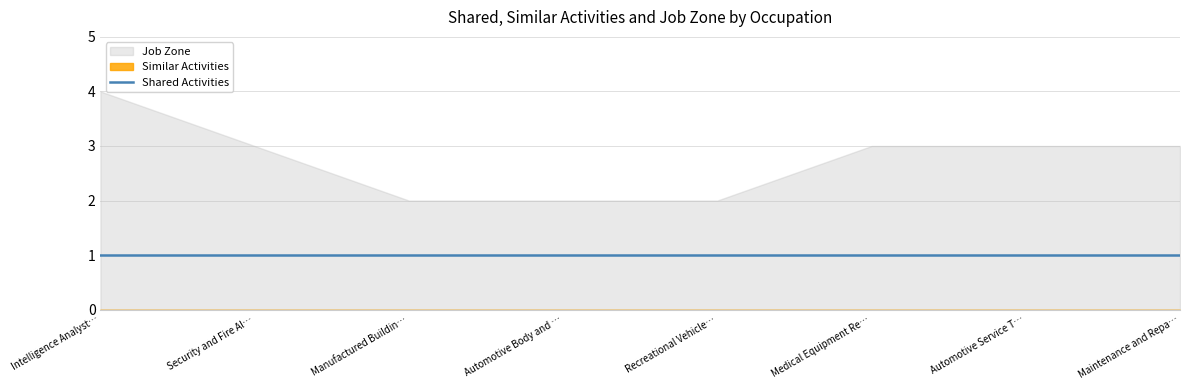

What is the greatest value displayed?

4